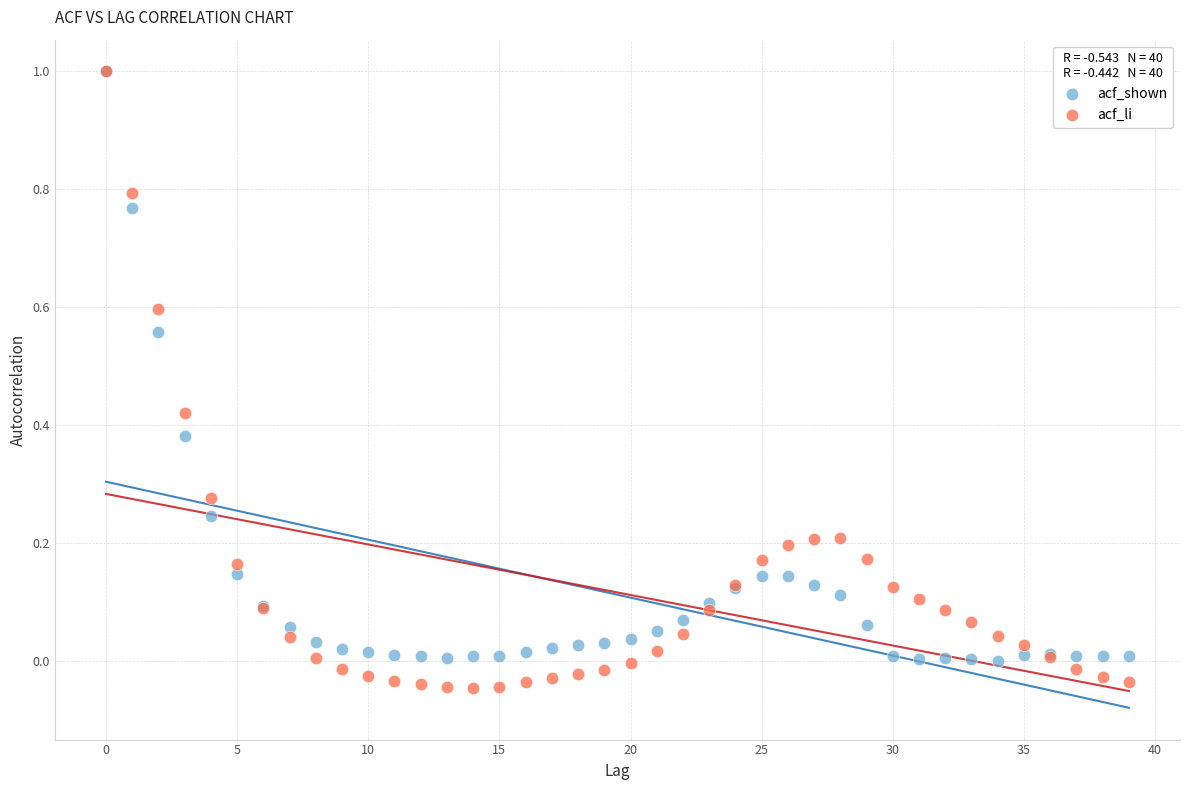

What are all the series names shown in the legend?

acf_shown, acf_li